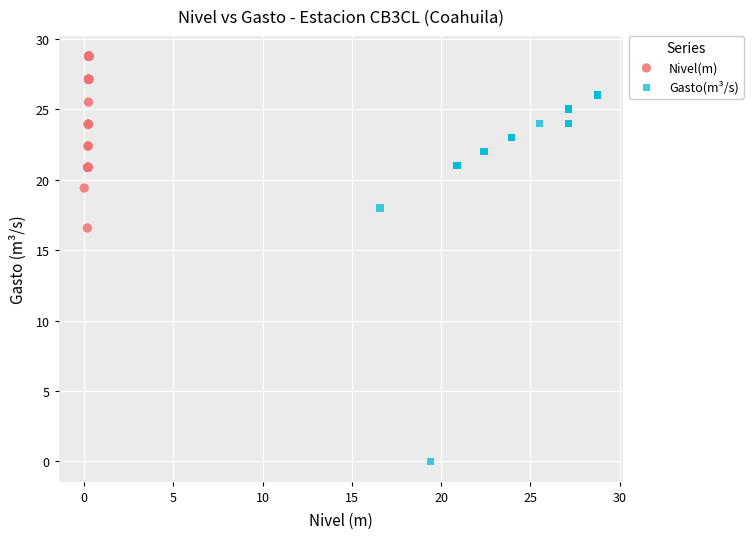

Which series reaches the minimum Y coordinate?

Gasto(m³/s)